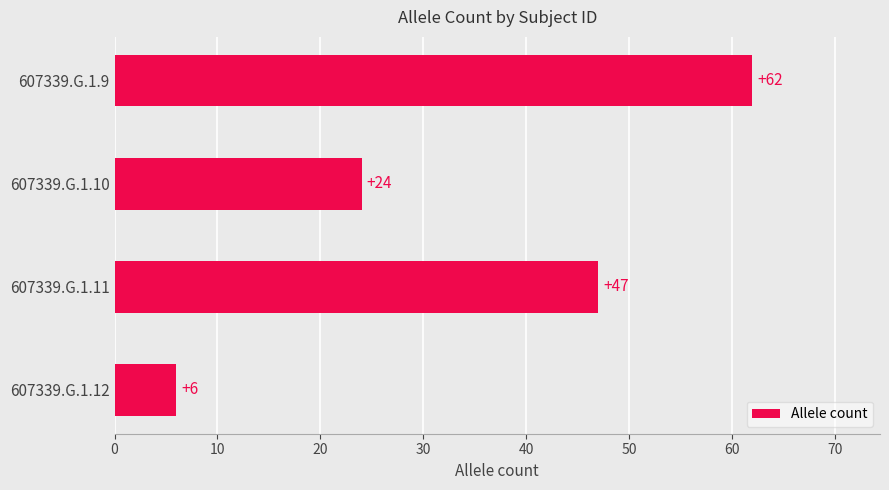

What is the ratio of the value at 607339.G.1.11 to the value at 607339.G.1.12?

7.8